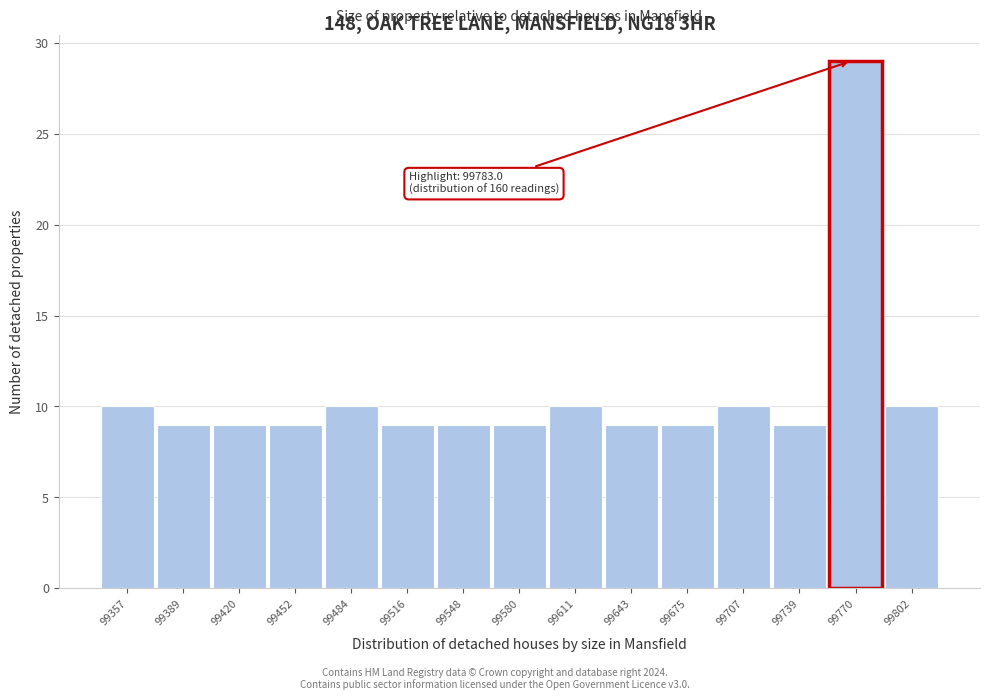

Reading left to right, transcribe all the data shown in this chart.

10	9	9	9	10	9	9	9	10	9	9	10	9	29	10